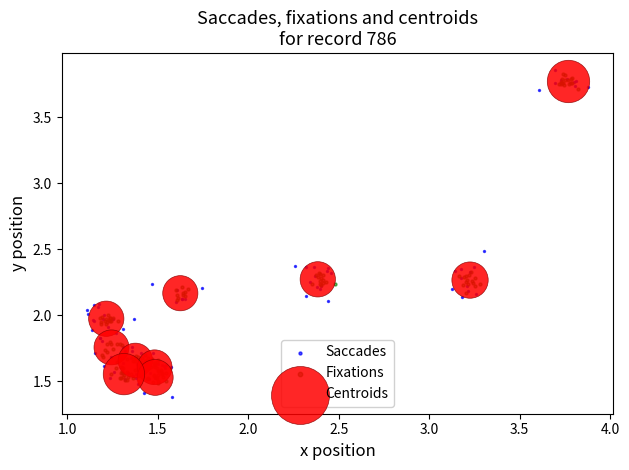

Which series contains the lowest Y value?

Saccades